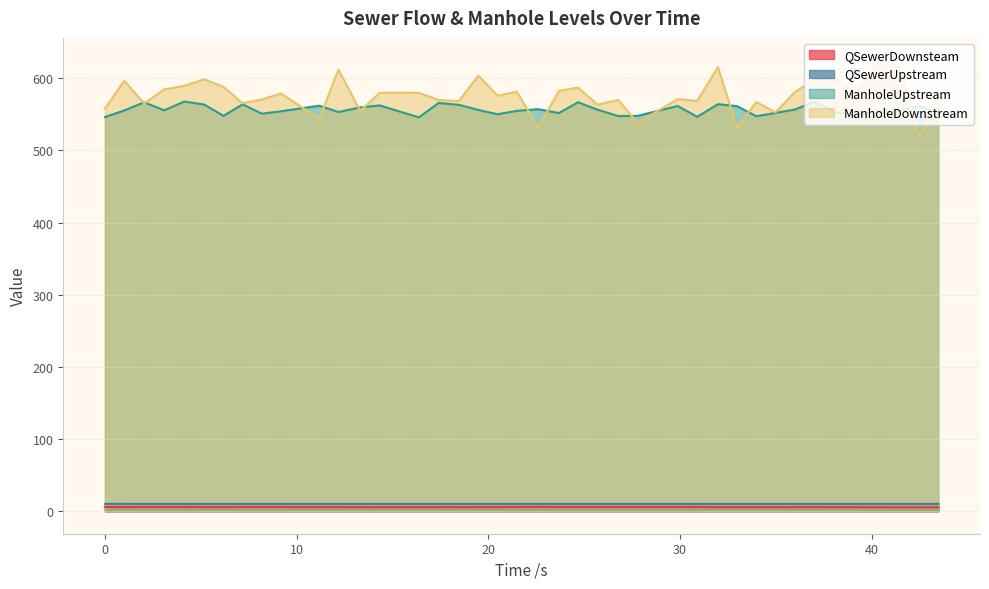

What is the spread (max minus min) of values at 23.684?

576.6